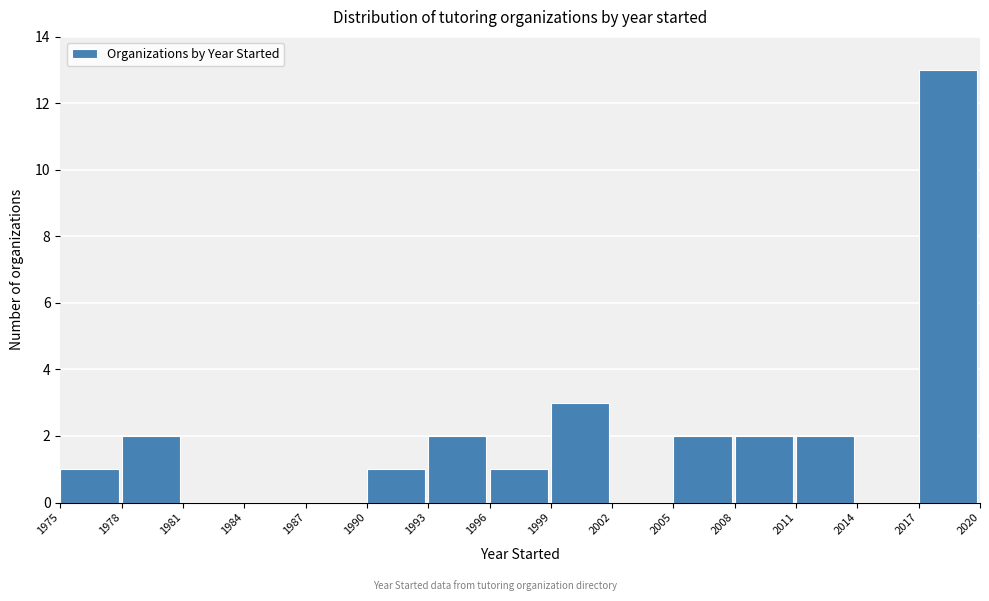

Reading left to right, list every bar in this chart as the range it spans on the x-axis followed by its height. The values are not printed on the chart, so give them approximately, as read against the axis.

1975 to 1978: 1
1978 to 1981: 2
1981 to 1984: 0
1984 to 1987: 0
1987 to 1990: 0
1990 to 1993: 1
1993 to 1996: 2
1996 to 1999: 1
1999 to 2002: 3
2002 to 2005: 0
2005 to 2008: 2
2008 to 2011: 2
2011 to 2014: 2
2014 to 2017: 0
2017 to 2020: 13